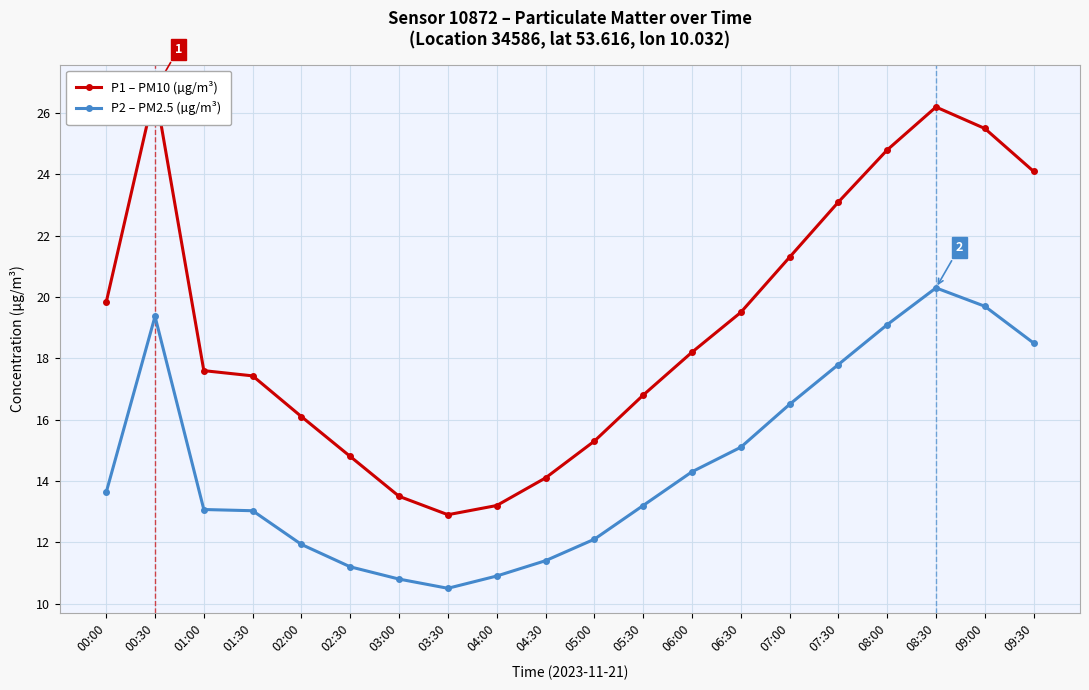

Where does the P2 – PM2.5 (µg/m³) series first go above 13?

00:00